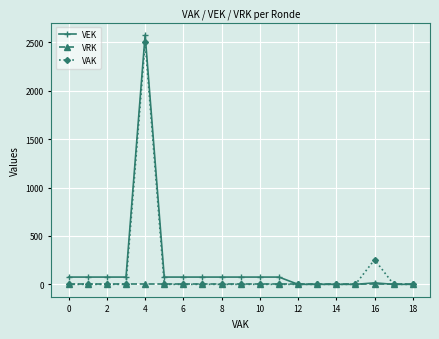

What is the maximum value shown in the chart?

2575